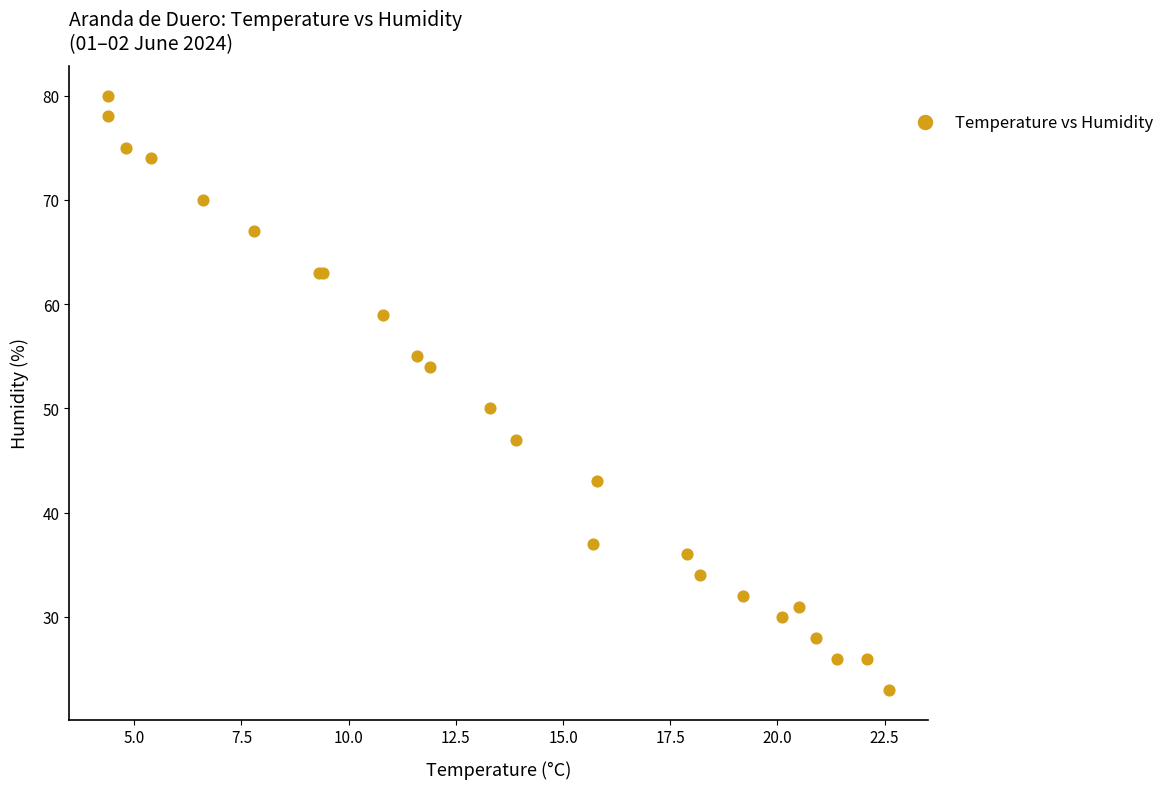

What Y value in the scatter plot is closest to 51?

50